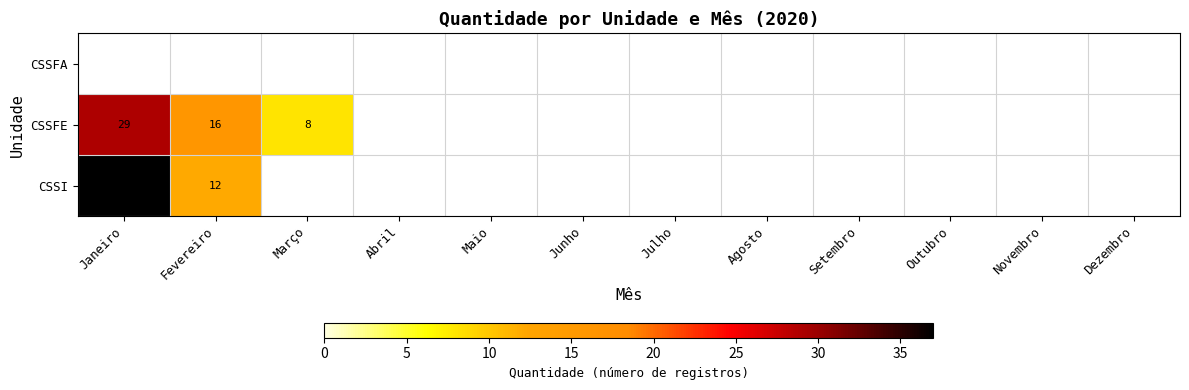

Is it true that CSSFE equals 10 at Fevereiro?

False